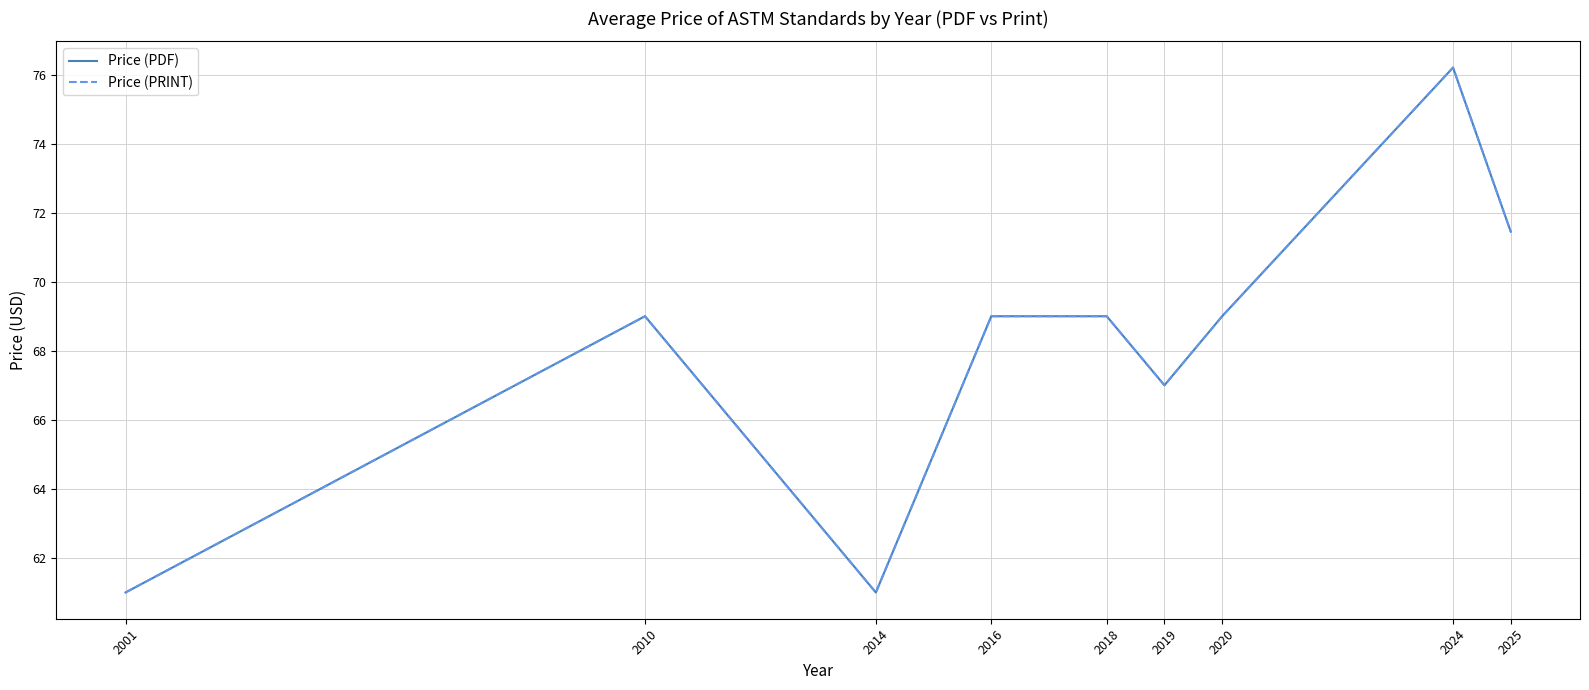

What is the maximum value shown in the chart?

76.2